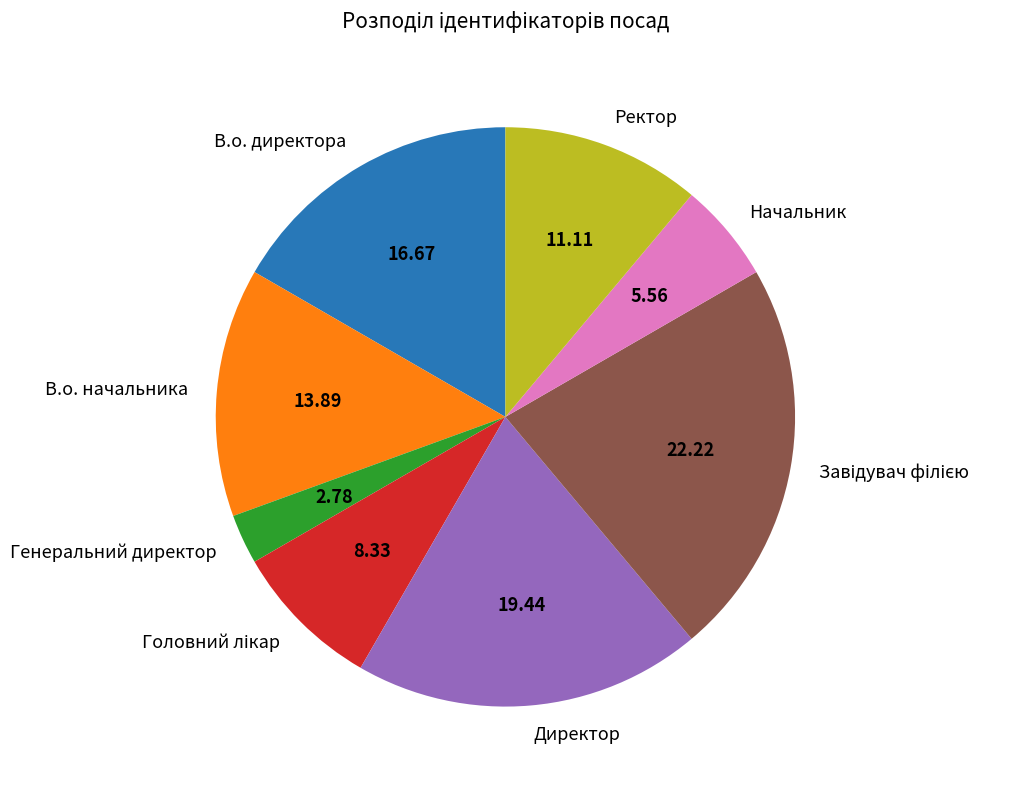

Combined, do Начальник and В.о. начальника account for over 50%?

No